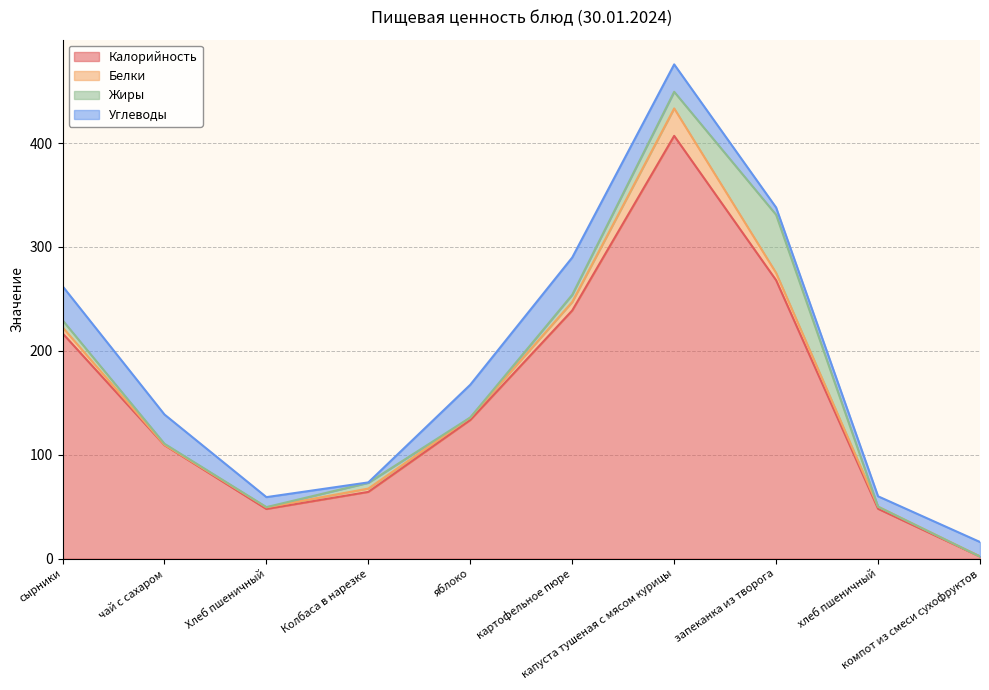

How many lines are shown in the chart?

4